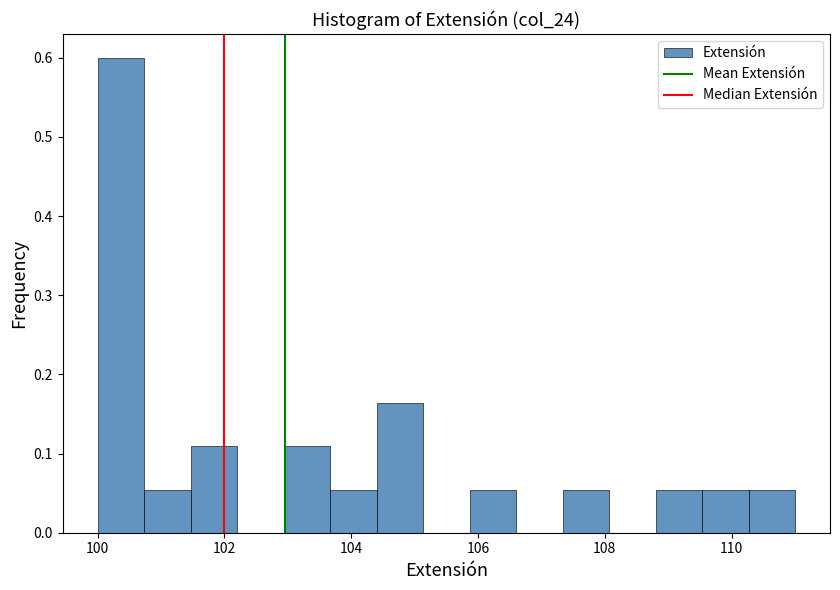

Read against the x-axis, roughly where is the centre of the tallest bar?

100.4